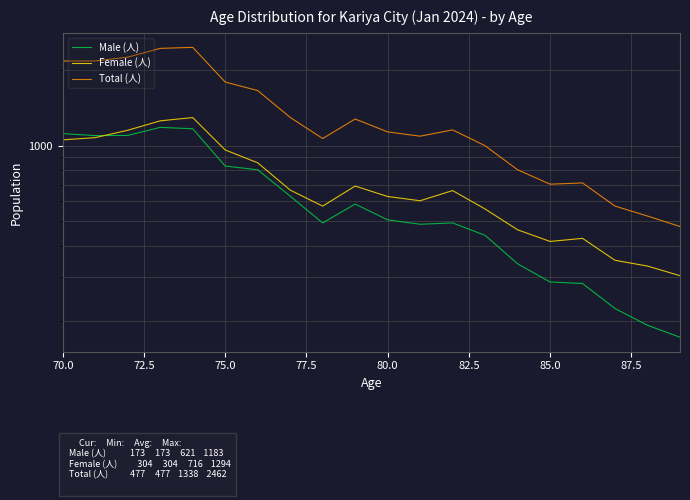

Does the chart display data point markers on the line(s)?

No